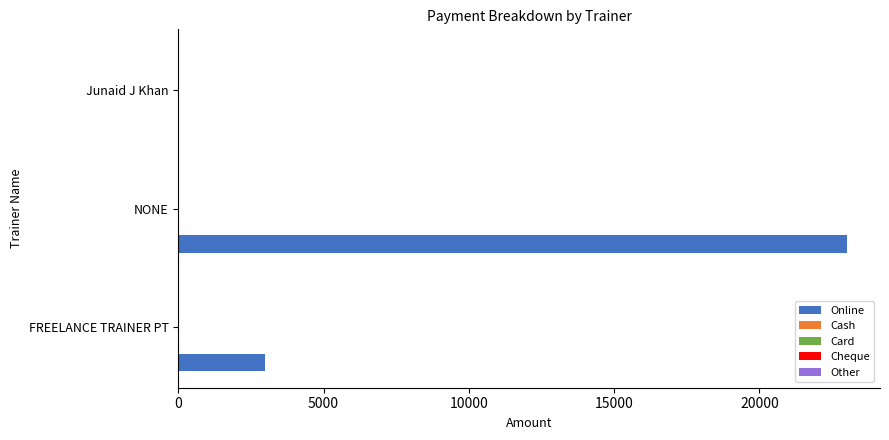

What is the sum of all values?

26000